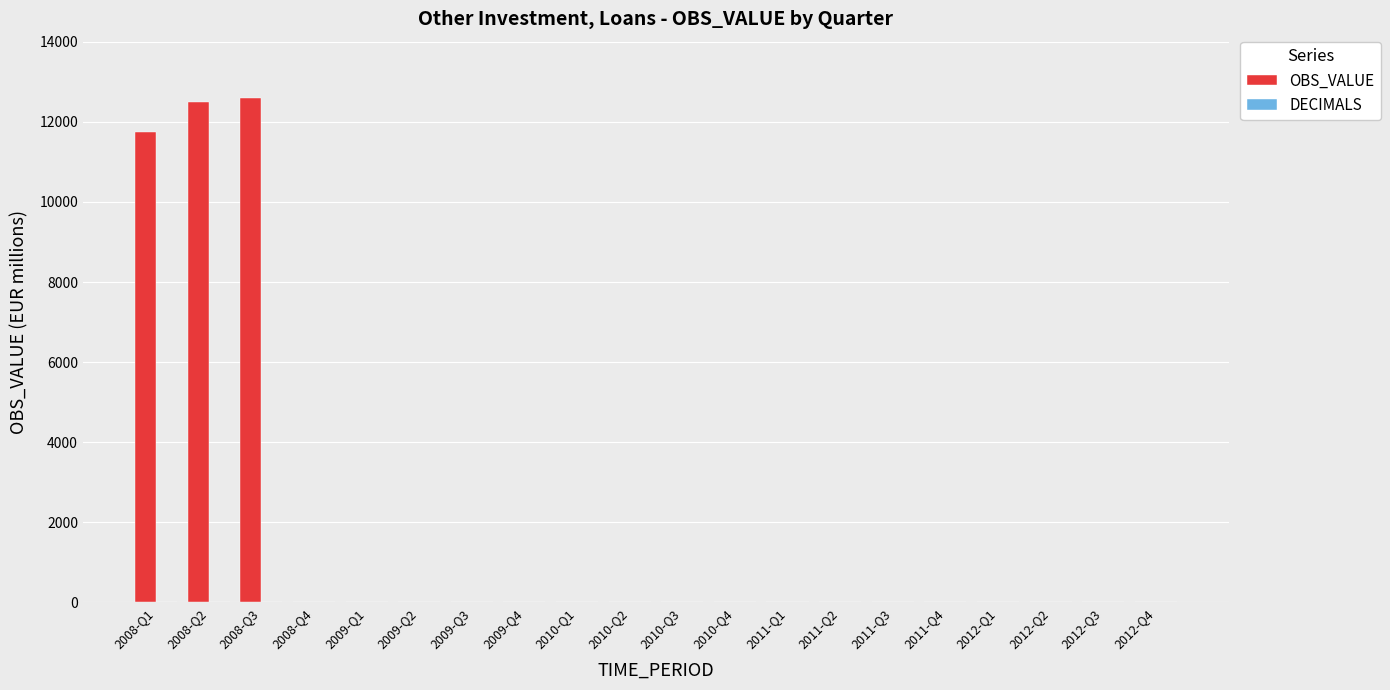

What is the maximum value shown in the chart?

12584